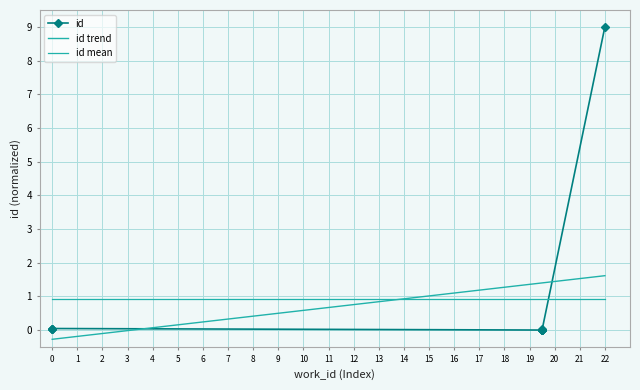

Is it true that the value at 7466 is 0.0?

False